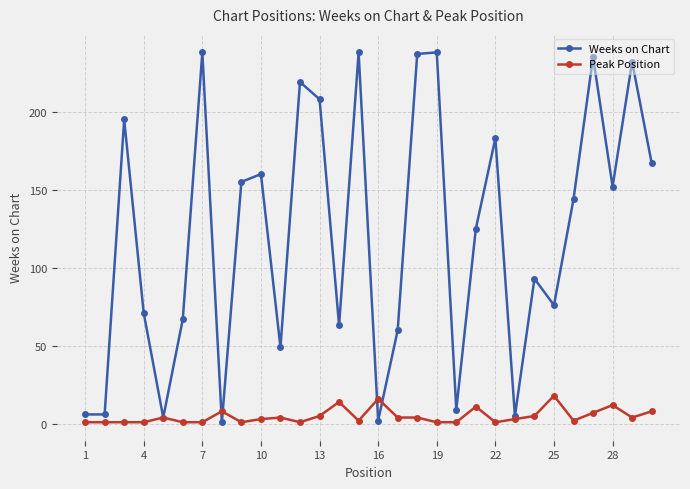

List the series in order of their peak value, highest first.

Weeks on Chart, Peak Position